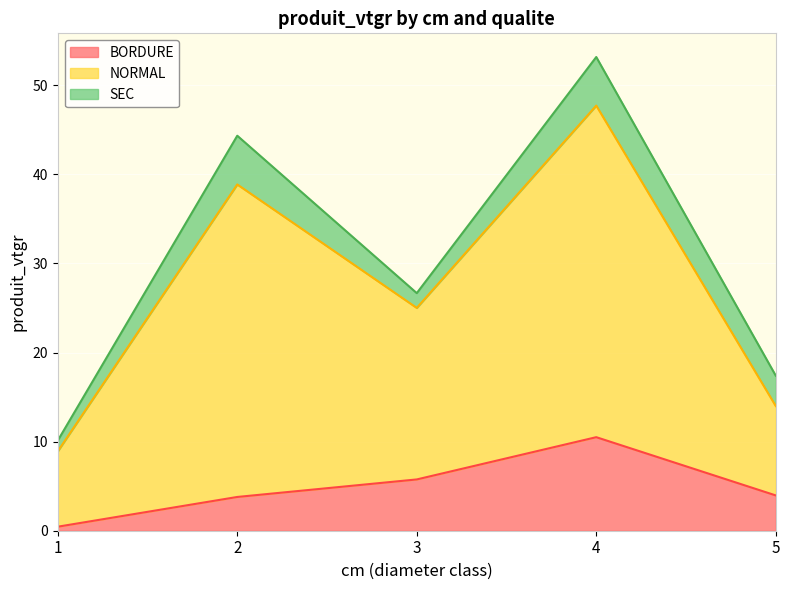

Which category has the highest value in the NORMAL series?

4